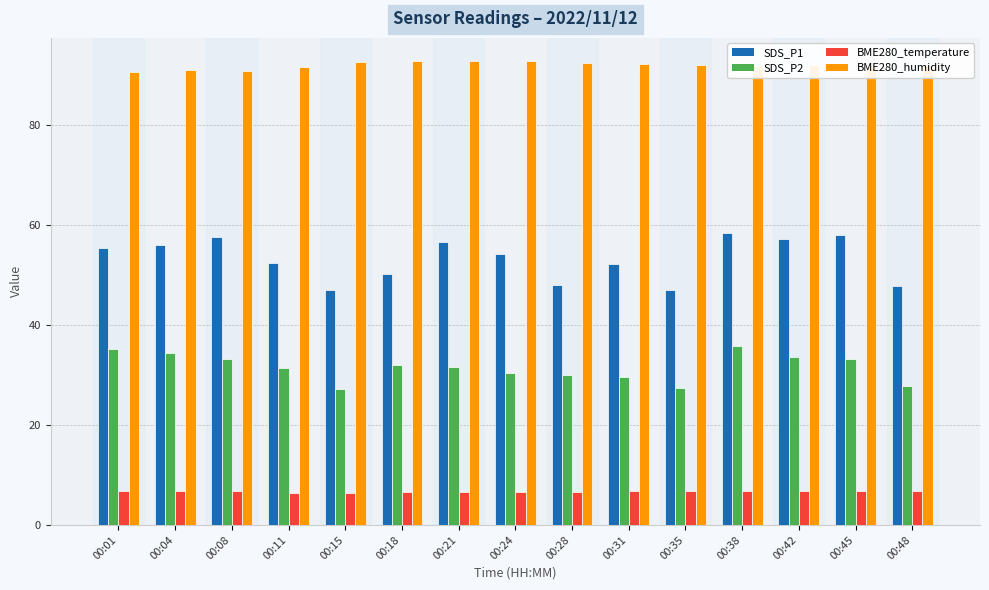

True or false: SDS_P1 has a value of 26.4 at 00:18.

False